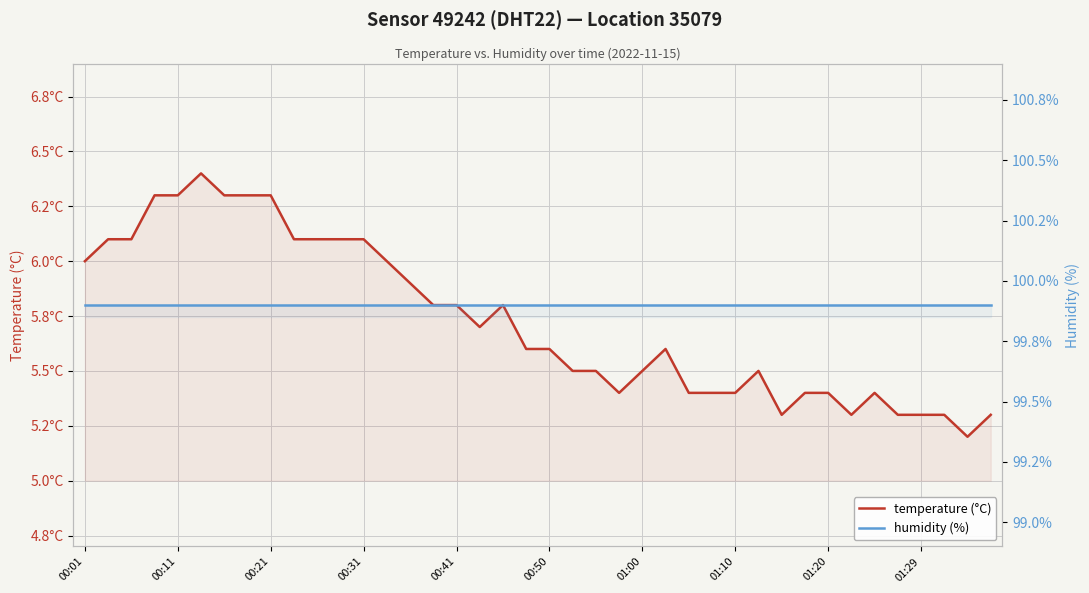

True or false: humidity (%) and temperature (°C) intersect in this chart.

False